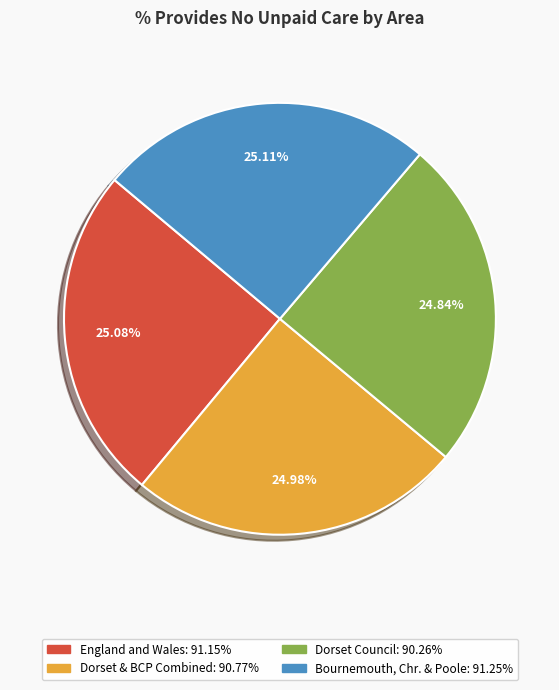

How many segments does this pie chart have?

4